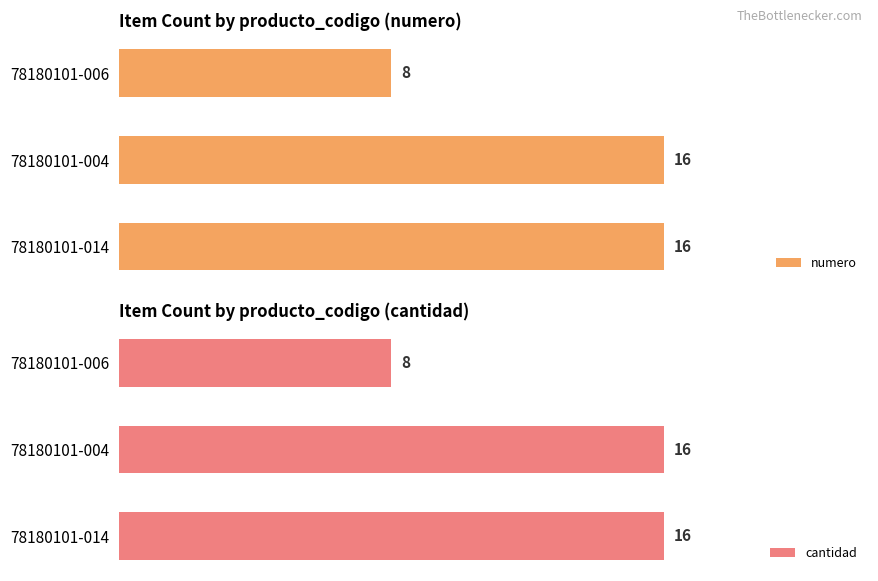

What is the value of the cantidad bar at the 2nd from the left?

16